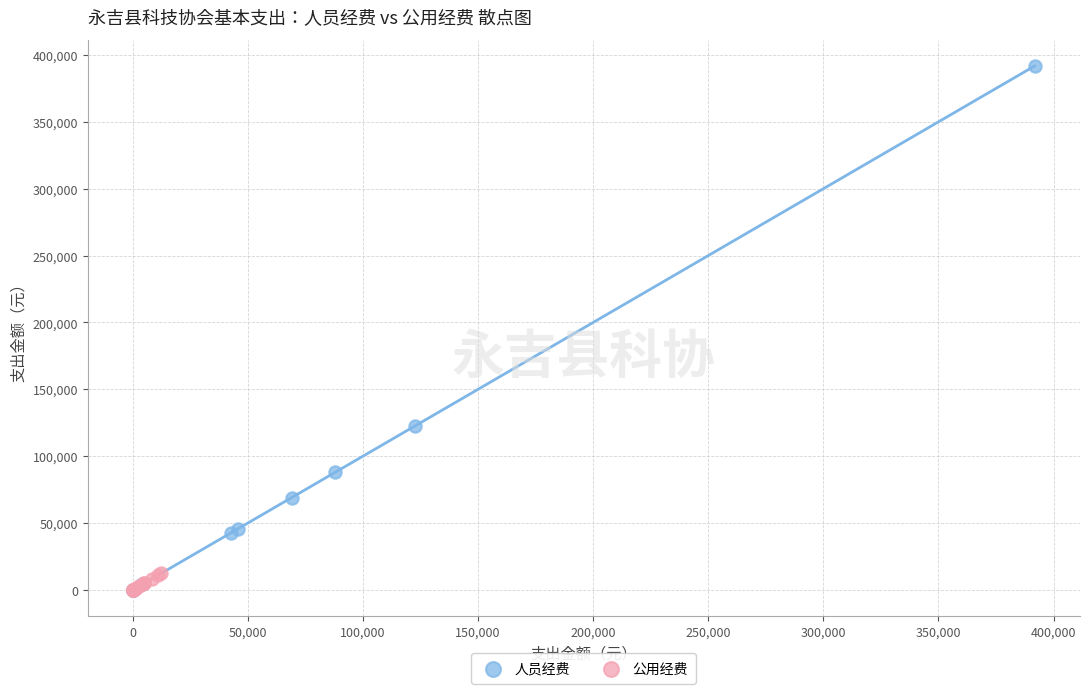

Which series has the widest spread of Y values?

人员经费